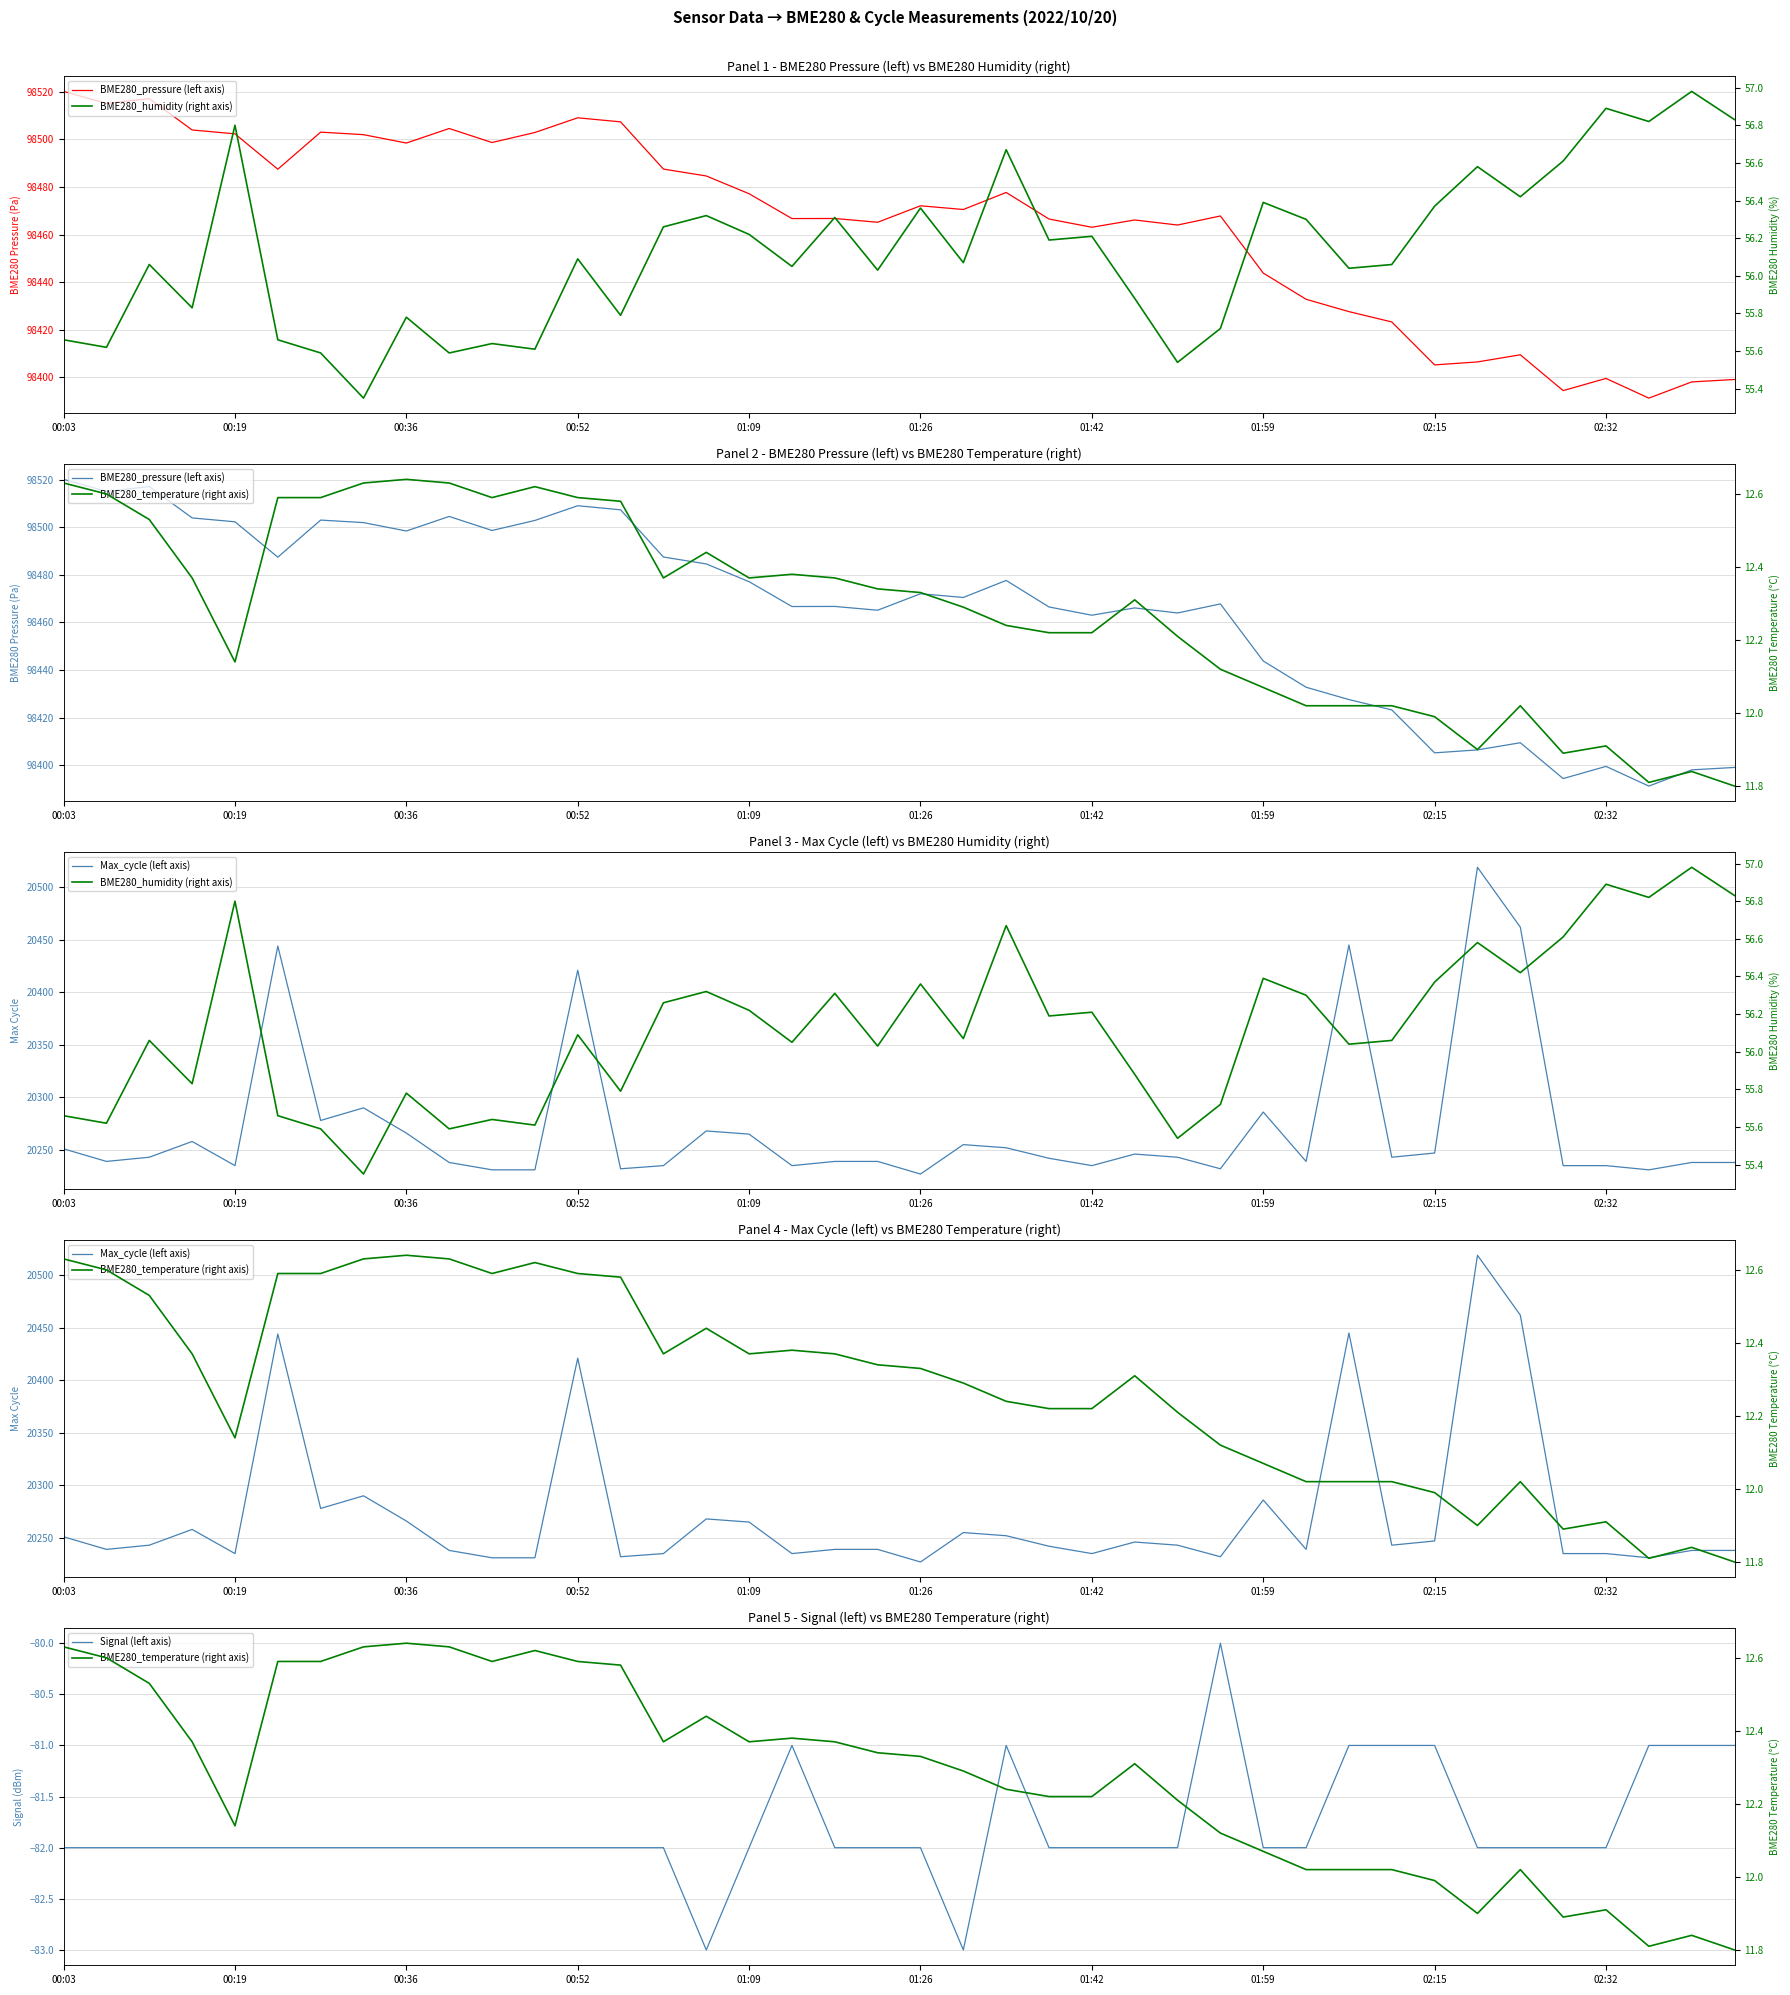

Reading left to right, extract all data points from this chart.

BME280_pressure (left axis): 98520.2	98515.1	98517.2	98504.0	98502.3	98487.5	98503.1	98502.0	98498.5	98504.6	98498.7	98502.9	98509.1	98507.4	98487.5	98484.6	98477.2	98466.7	98466.8	98465.2	98472.1	98470.5	98477.7	98466.5	98463.1	98466.1	98464.0	98467.8	98443.8	98432.8	98427.6	98423.2	98405.2	98406.4	98409.4	98394.4	98399.5	98391.2	98398.0	98399.1
Max_cycle (left axis): 20251.0	20239.0	20243.0	20258.0	20235.0	20444.0	20278.0	20290.0	20266.0	20238.0	20231.0	20231.0	20421.0	20232.0	20235.0	20268.0	20265.0	20235.0	20239.0	20239.0	20227.0	20255.0	20252.0	20242.0	20235.0	20246.0	20243.0	20232.0	20286.0	20239.0	20445.0	20243.0	20247.0	20519.0	20462.0	20235.0	20235.0	20231.0	20238.0	20238.0
Signal (left axis): -82.0	-82.0	-82.0	-82.0	-82.0	-82.0	-82.0	-82.0	-82.0	-82.0	-82.0	-82.0	-82.0	-82.0	-82.0	-83.0	-82.0	-81.0	-82.0	-82.0	-82.0	-83.0	-81.0	-82.0	-82.0	-82.0	-82.0	-80.0	-82.0	-82.0	-81.0	-81.0	-81.0	-82.0	-82.0	-82.0	-82.0	-81.0	-81.0	-81.0
BME280_humidity (right axis): 55.7	55.6	56.1	55.8	56.8	55.7	55.6	55.4	55.8	55.6	55.6	55.6	56.1	55.8	56.3	56.3	56.2	56.0	56.3	56.0	56.4	56.1	56.7	56.2	56.2	55.9	55.5	55.7	56.4	56.3	56.0	56.1	56.4	56.6	56.4	56.6	56.9	56.8	57.0	56.8
BME280_temperature (right axis): 12.6	12.6	12.5	12.4	12.1	12.6	12.6	12.6	12.6	12.6	12.6	12.6	12.6	12.6	12.4	12.4	12.4	12.4	12.4	12.3	12.3	12.3	12.2	12.2	12.2	12.3	12.2	12.1	12.1	12.0	12.0	12.0	12.0	11.9	12.0	11.9	11.9	11.8	11.8	11.8